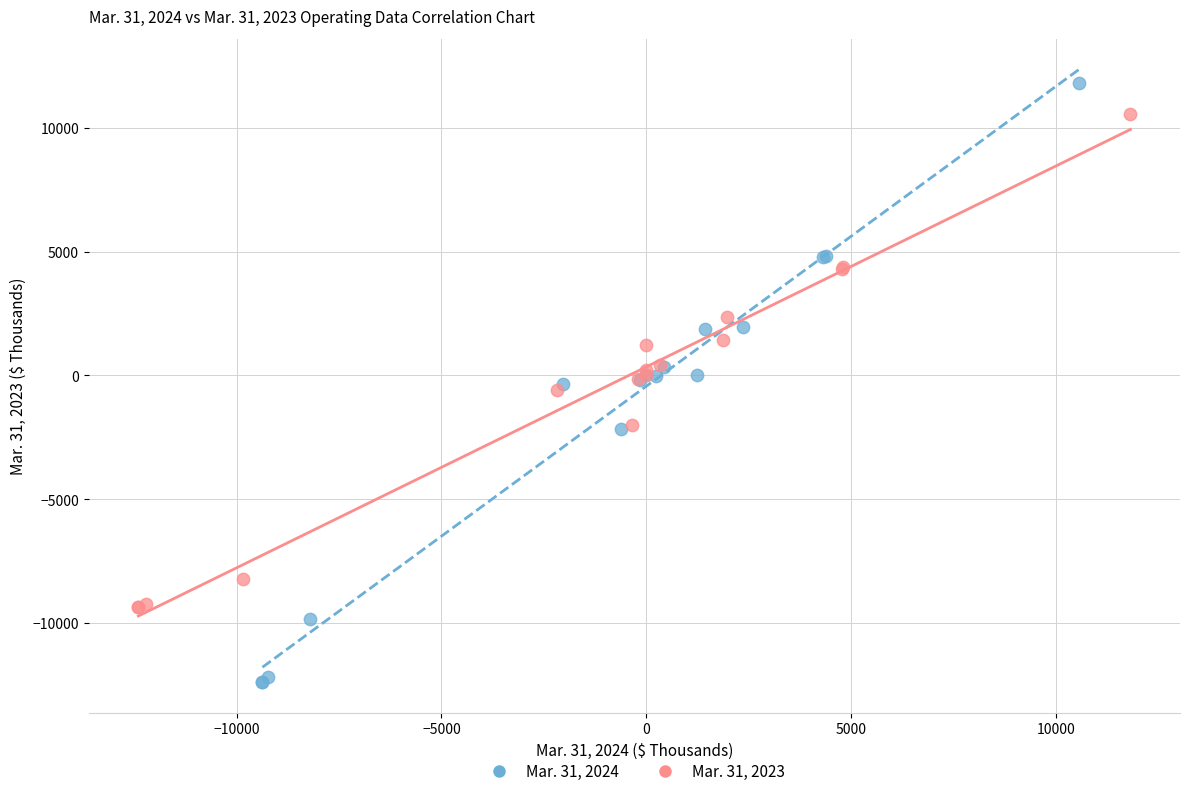

What are all the series names shown in the legend?

Mar. 31, 2024, Mar. 31, 2023